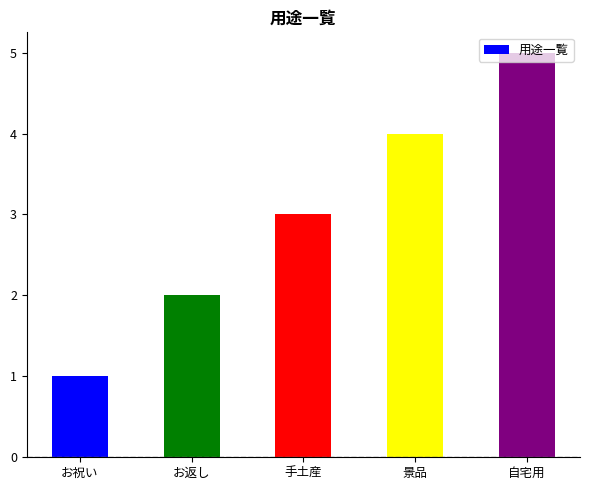

Rank the categories by value from lowest to highest.

お祝い, お返し, 手土産, 景品, 自宅用